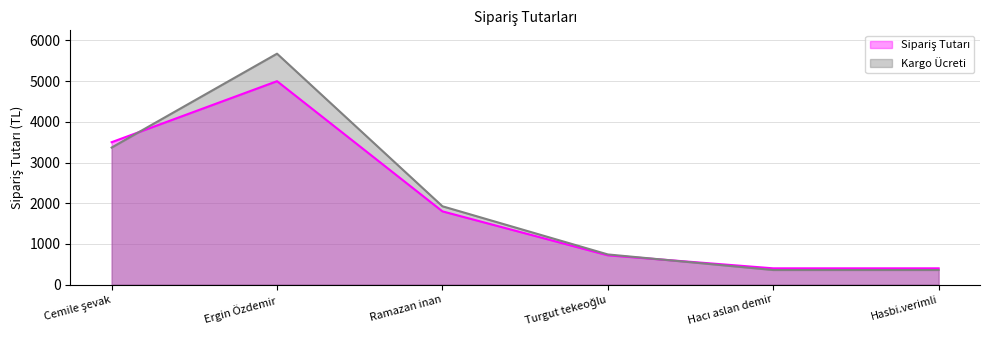

Which label corresponds to the largest value in the chart?

Ergin Özdemir